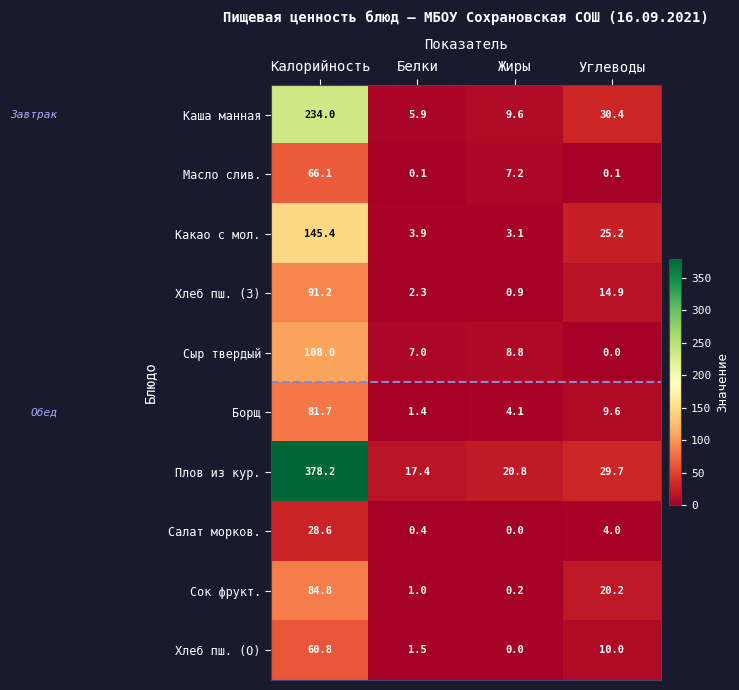

True or false: Каша манная has a value of 110.1 at Калорийность.

False